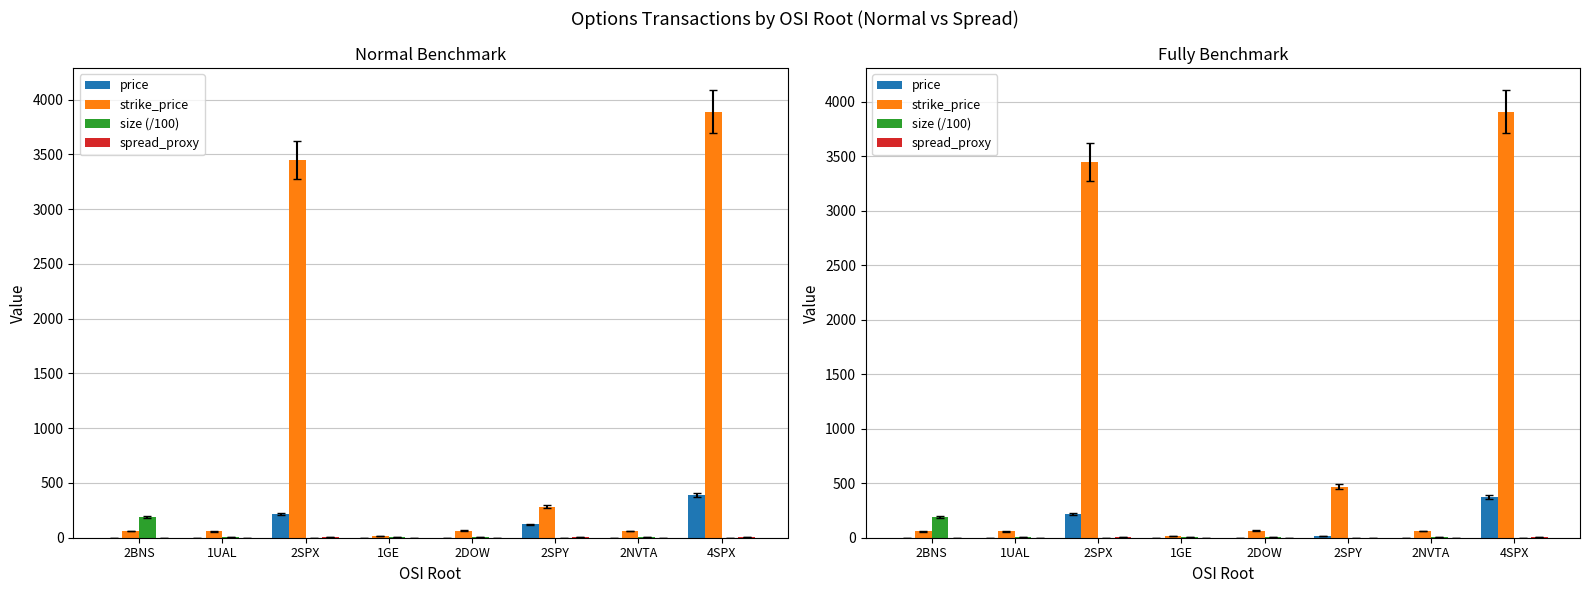

At which label is price closest to 187?

2SPX